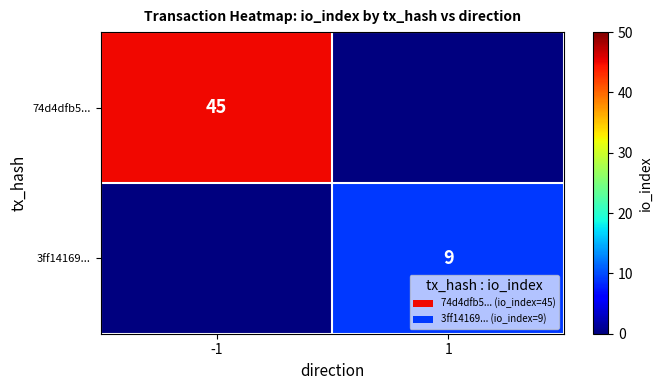

The value of 3ff14169... at 1 is 14. True or false?

False